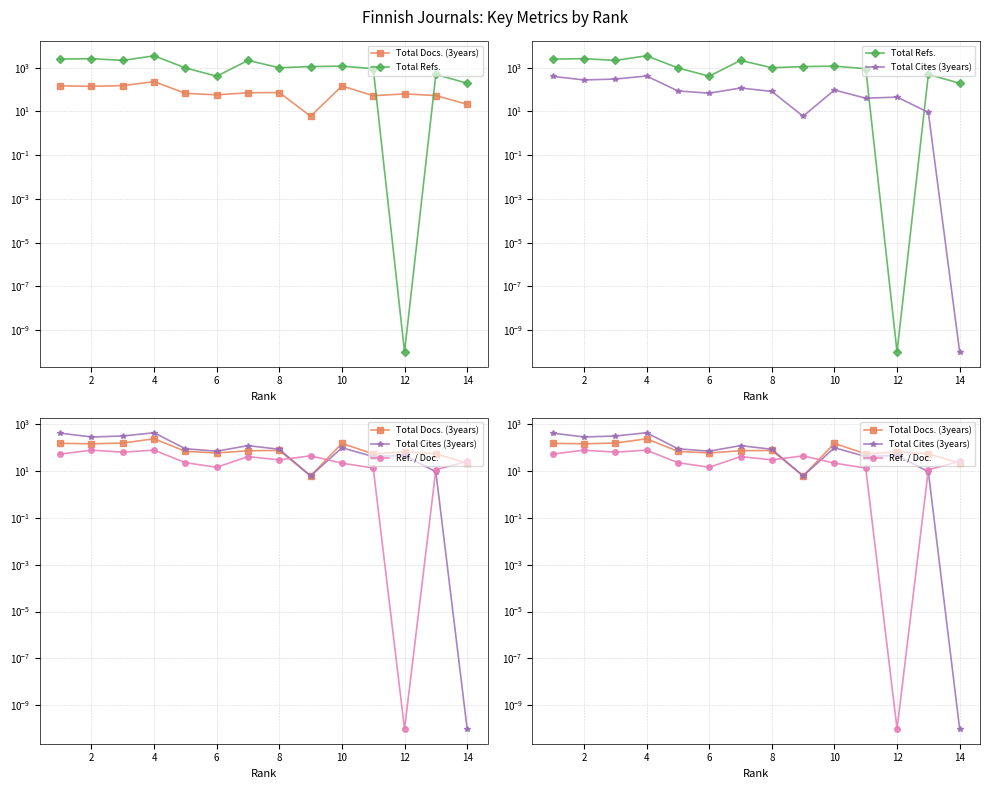

Is it true that Total Cites (3years) equals 67.2 at 10?

False